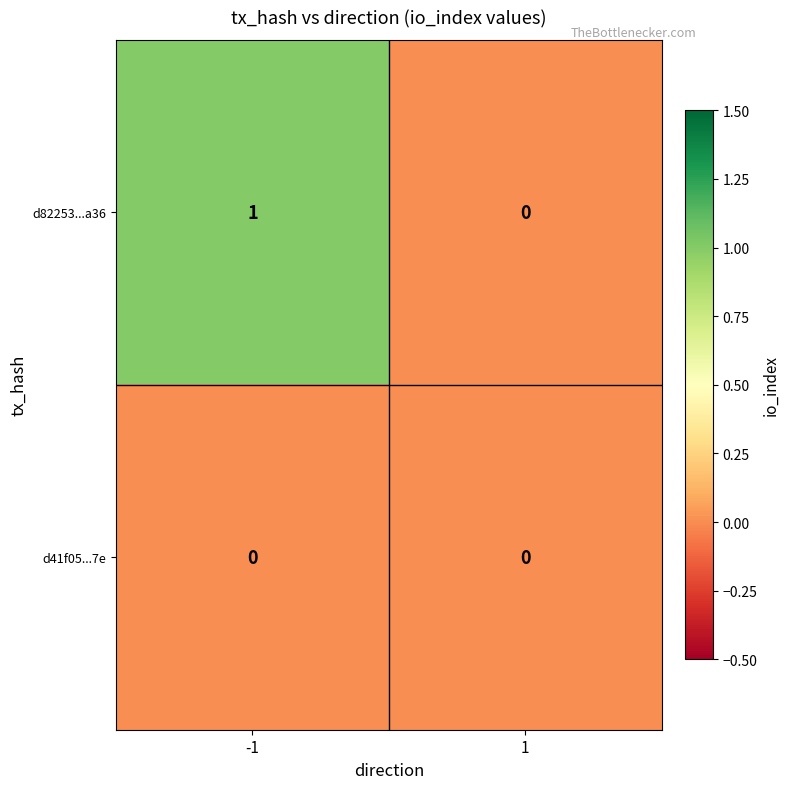

Between -1 and 1, which series saw the biggest shift?

d82253...a36